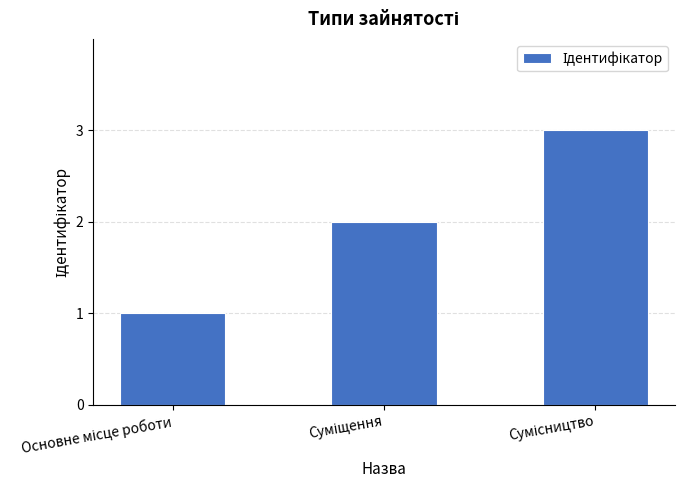

What is the sum of all values?

6